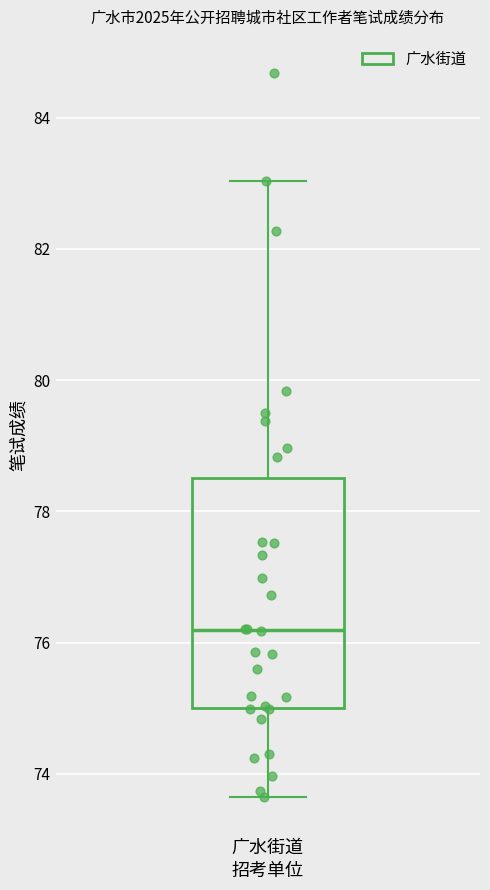

Read this box plot against the y-axis: the position of the median line, the range covered by the box, and the ends of both whiskers. The values are not printed on the chart, so give them approximately, as read against the axis.

median 76.2, box 75.0 to 78.6, whiskers 73.6 to 83.0